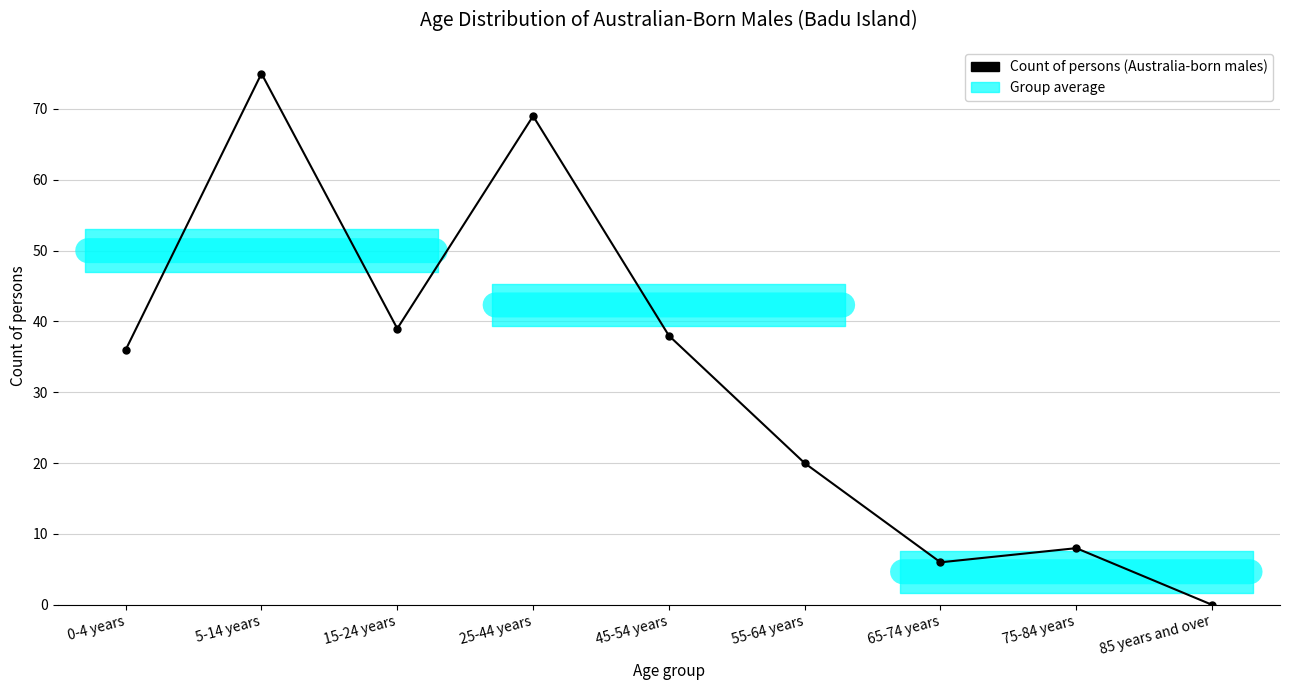

List the labels in order of value, smallest first.

85 years and over, 65-74 years, 75-84 years, 55-64 years, 0-4 years, 45-54 years, 15-24 years, 25-44 years, 5-14 years